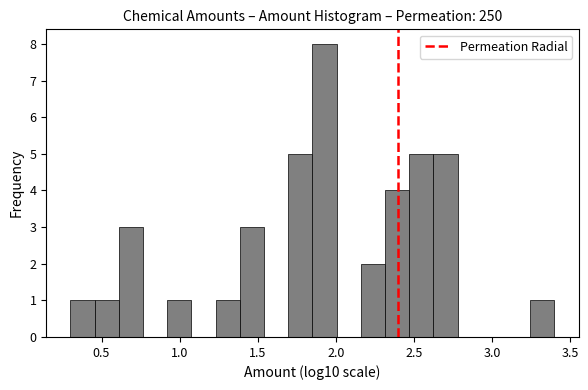

Around what value on the x-axis is the tallest bar? Give the approximate position of its centre, as read against the axis.

1.95